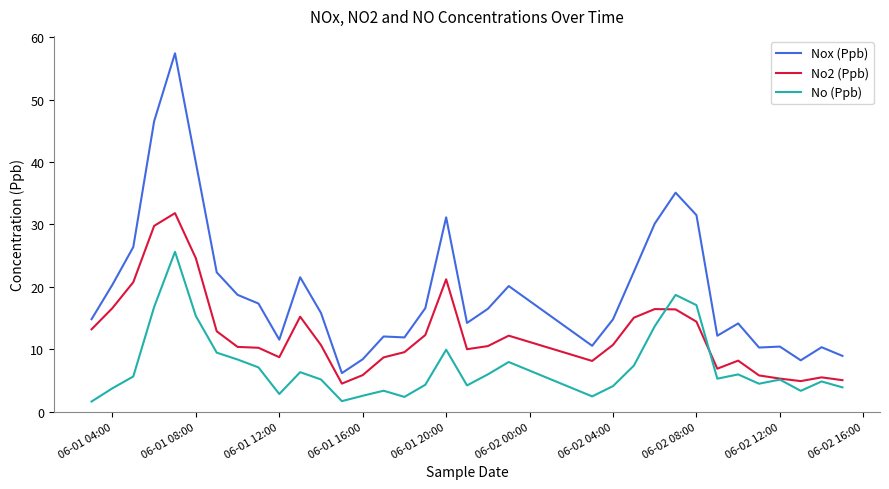

List the series in order of their peak value, highest first.

Nox (Ppb), No2 (Ppb), No (Ppb)